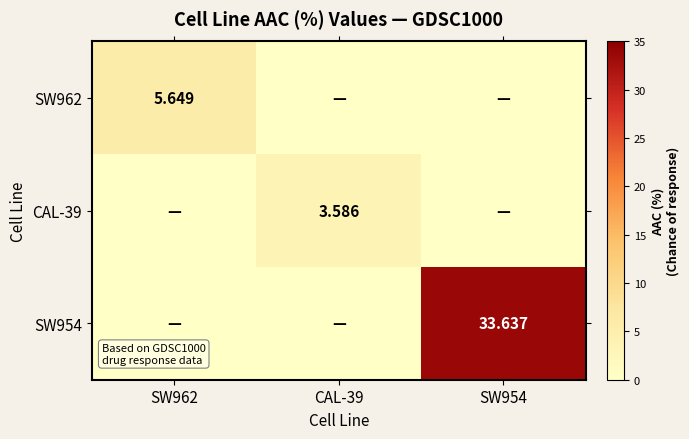

What is the spread (max minus min) of values at CAL-39?

3.6